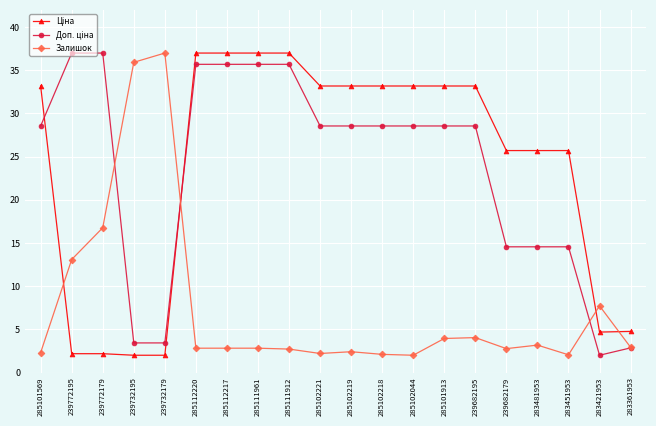

At how many categories does at least one series exceed 32?

15